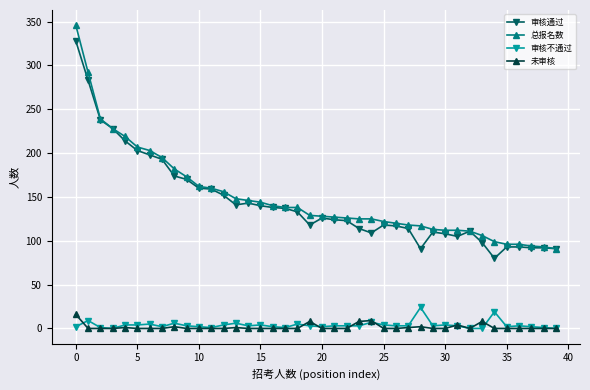

Does the chart have visible grid lines?

Yes